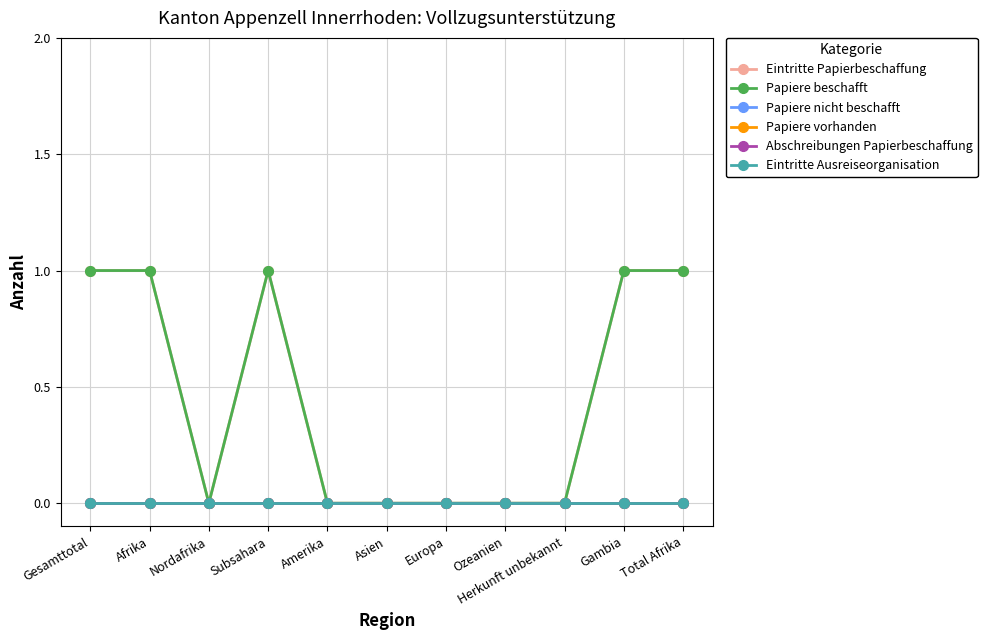

Is this an area chart (filled region under the line)?

No